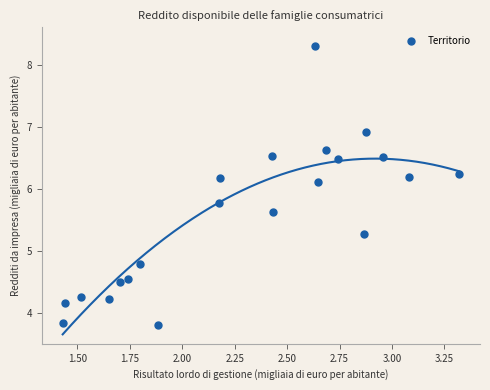

What is the range of Y values (max minus min)?

4.5